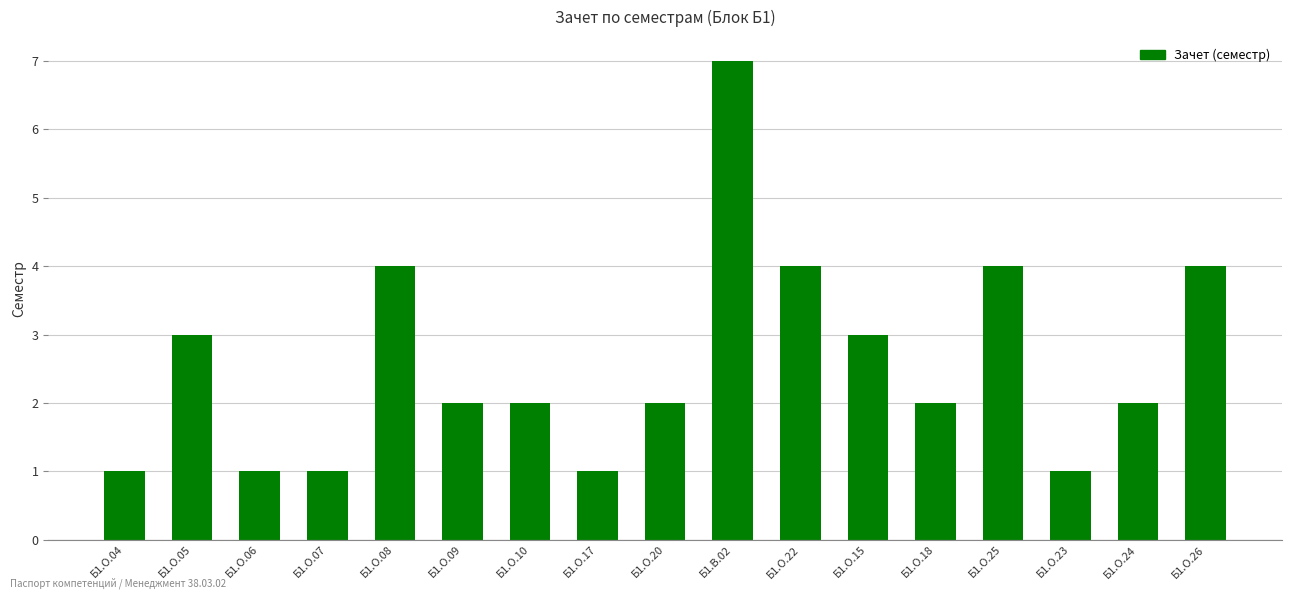

Is it true that the value at Б1.О.20 is 4?

False